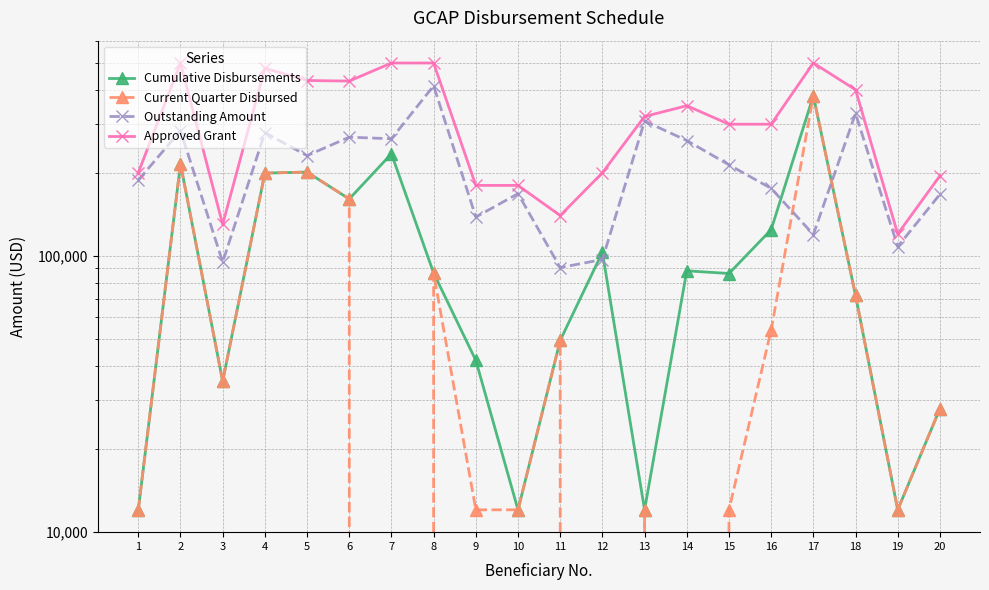

At which category does Current Quarter Disbursed reach its first local peak?

2